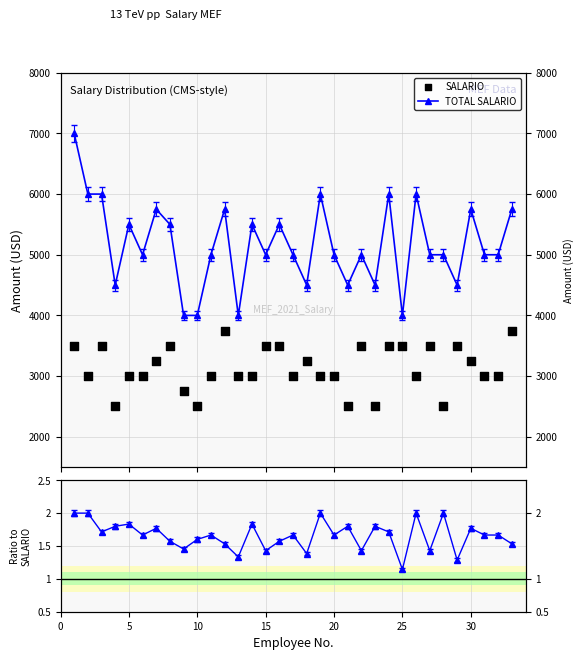

Is the value of TOTAL SALARIO at 12 greater than the value of Ratio to SALARIO at 11?

Yes